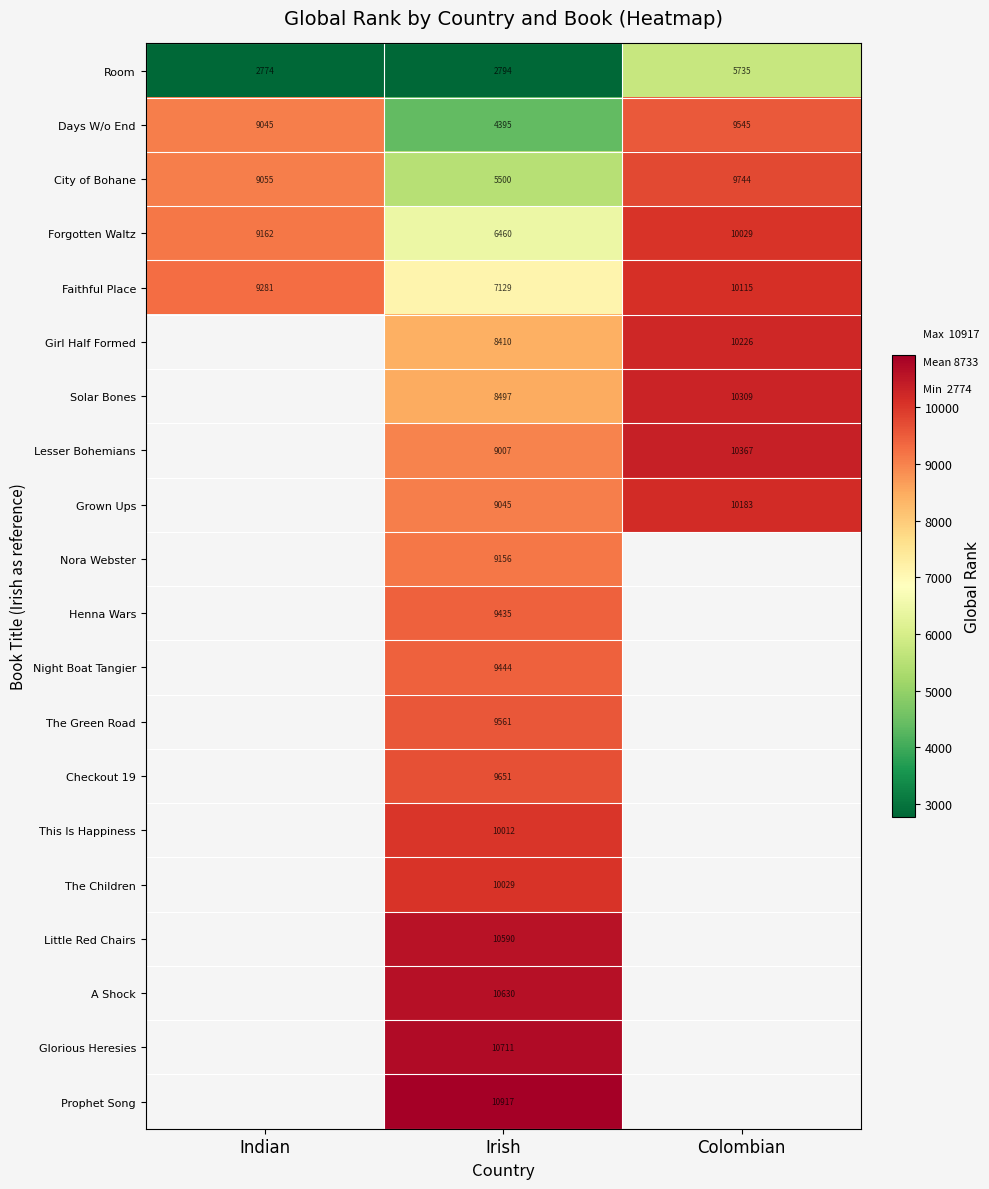

What is the difference between the Faithful Place values at Irish and Colombian?

2986